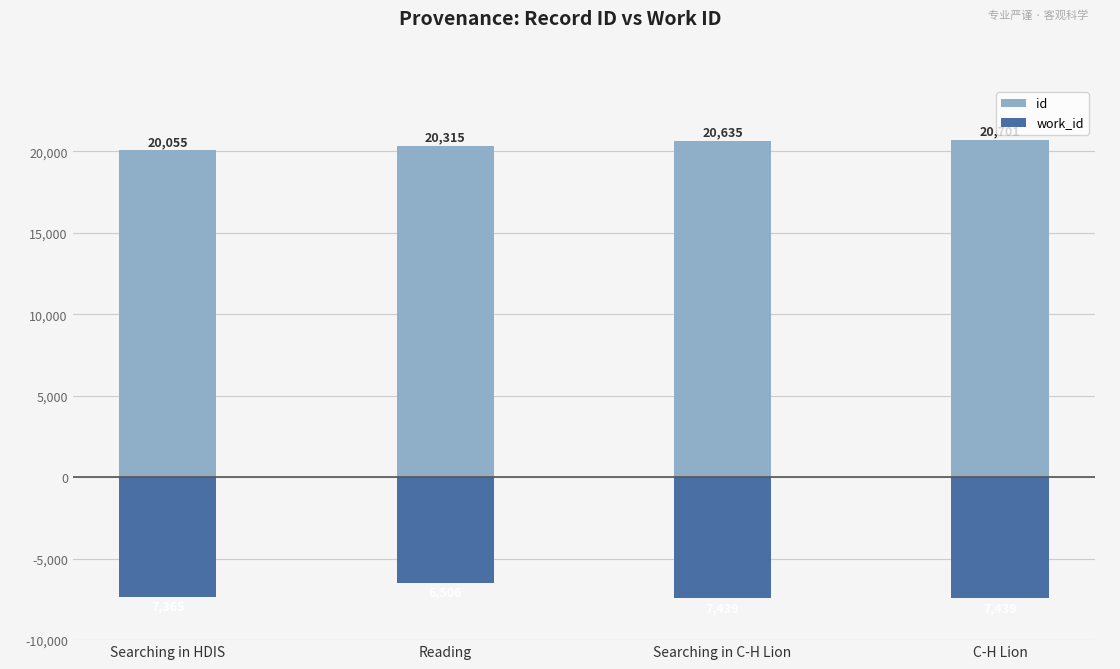

What is the value of the work_id bar at the 3rd from the left?

-7439